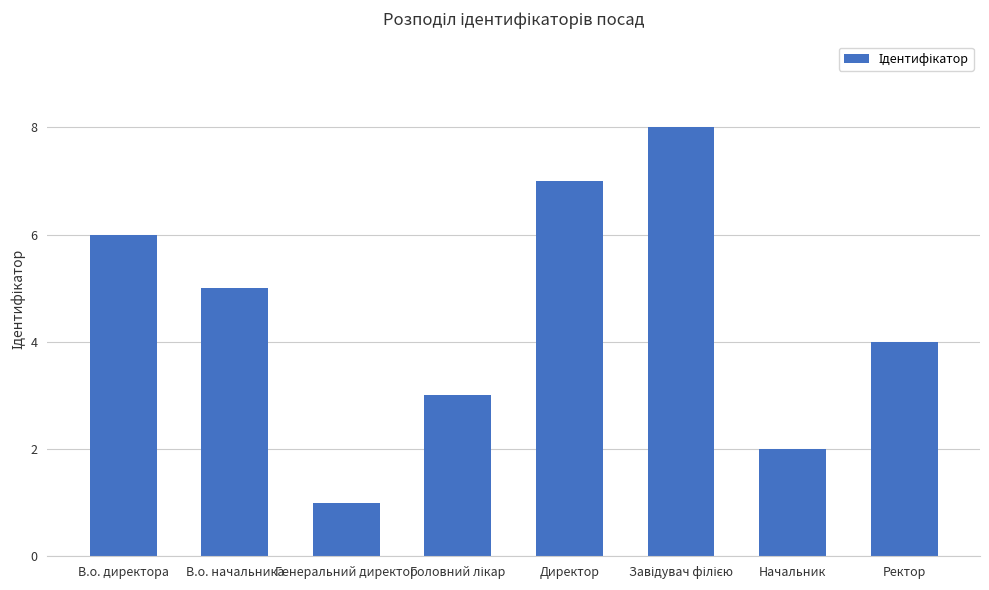

Where is the data nearest to the value 4?

Ректор